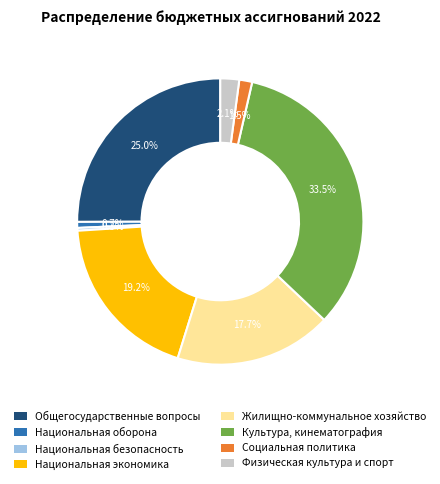

Is it true that Общегосударственные вопросы is 25% of the pie?

True